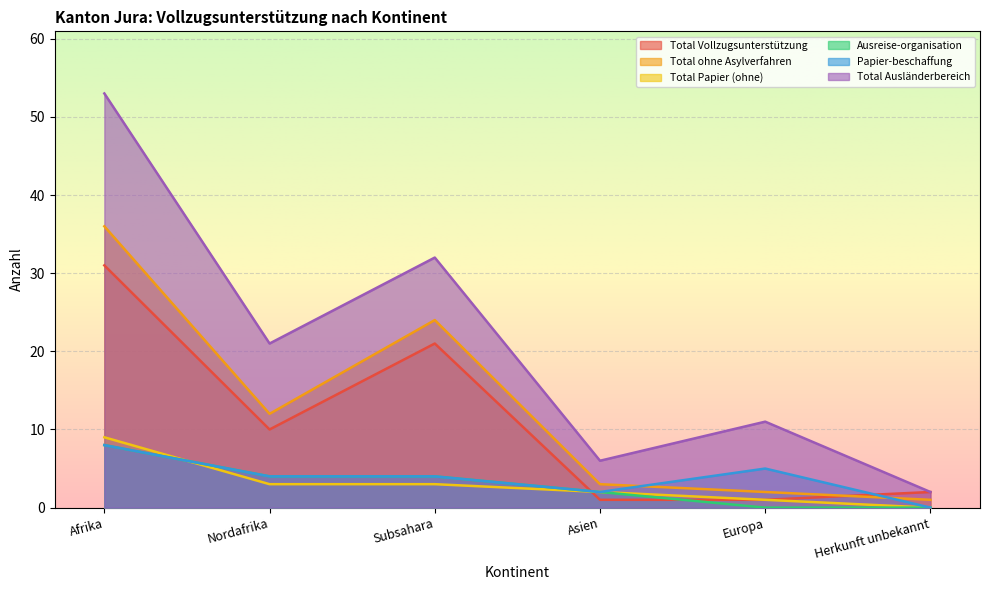

Reading right to left, what are all the values shown in this chart?

Total Vollzugsunterstützung: Herkunft unbekannt=2	Europa=1	Asien=1	Subsahara=21	Nordafrika=10	Afrika=31
Total ohne Asylverfahren: Herkunft unbekannt=1	Europa=2	Asien=3	Subsahara=24	Nordafrika=12	Afrika=36
Total Papier (ohne): Herkunft unbekannt=0	Europa=1	Asien=2	Subsahara=3	Nordafrika=3	Afrika=9
Ausreise-organisation: Herkunft unbekannt=0	Europa=0	Asien=2	Subsahara=4	Nordafrika=4	Afrika=8
Papier-beschaffung: Herkunft unbekannt=0	Europa=5	Asien=2	Subsahara=4	Nordafrika=4	Afrika=8
Total Ausländerbereich: Herkunft unbekannt=2	Europa=11	Asien=6	Subsahara=32	Nordafrika=21	Afrika=53